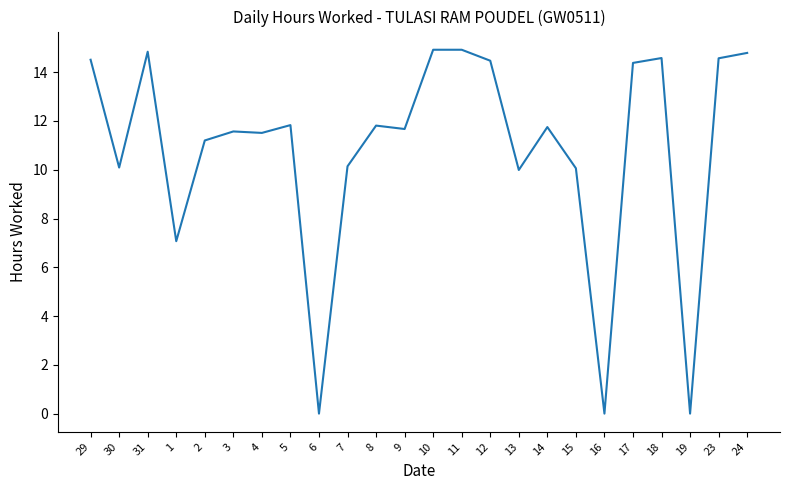

Which has a higher value, 18 or 5?

18